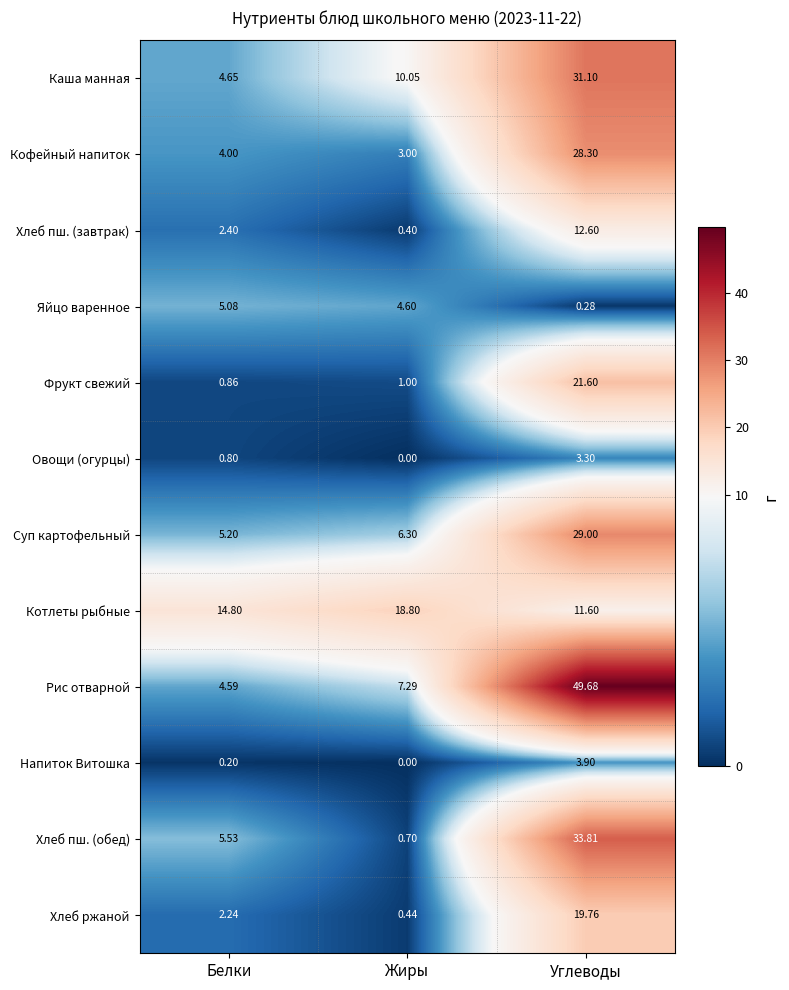

At which category is the sum across all series the highest?

Углеводы